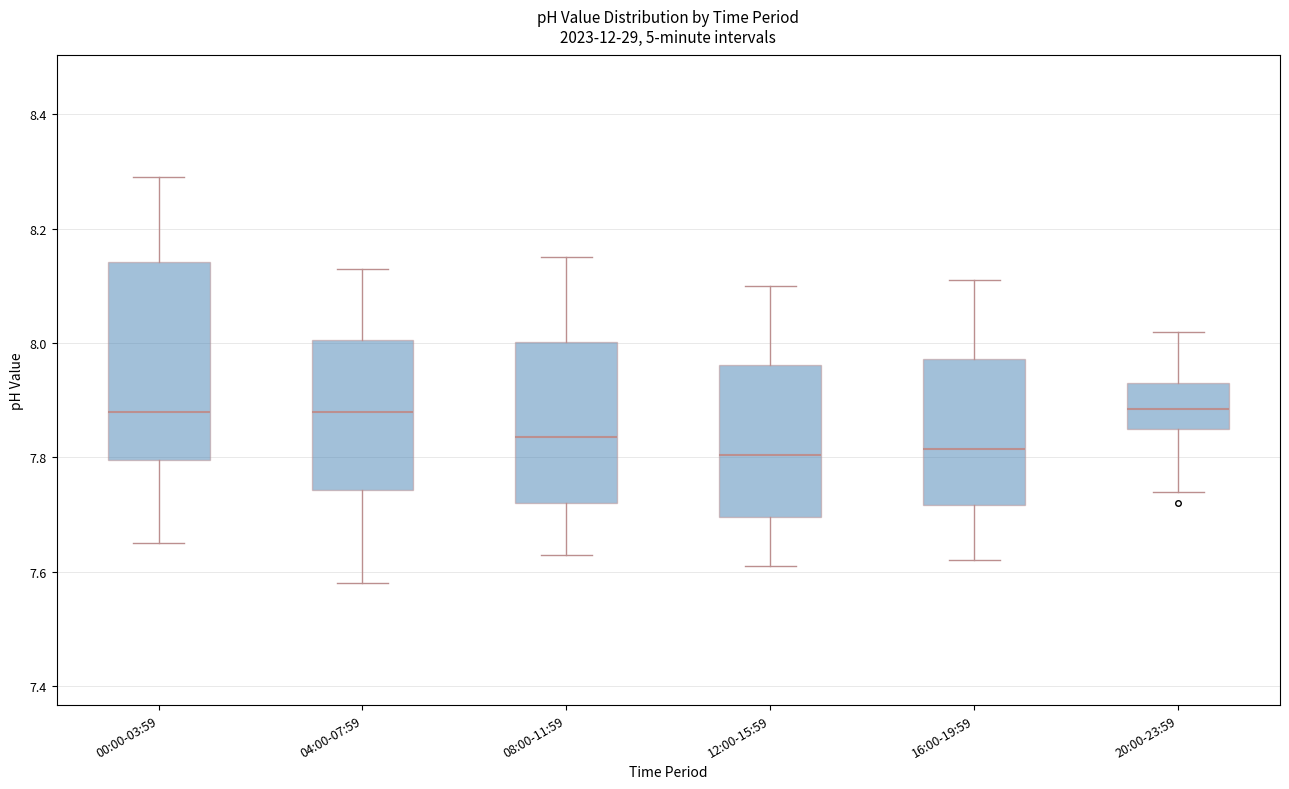

Reading left to right, read every box against the y-axis: the position of its median line, the range the box covers, and the ends of its whiskers. The values are not printed on the chart, so give them approximately, as read against the axis.

00:00-03:59: median 7.88, box 7.80 to 8.14, whiskers 7.66 to 8.30
04:00-07:59: median 7.88, box 7.74 to 8.00, whiskers 7.58 to 8.14
08:00-11:59: median 7.84, box 7.72 to 8.00, whiskers 7.64 to 8.16
12:00-15:59: median 7.80, box 7.70 to 7.96, whiskers 7.62 to 8.10
16:00-19:59: median 7.82, box 7.72 to 7.98, whiskers 7.62 to 8.12
20:00-23:59: median 7.88, box 7.86 to 7.94, whiskers 7.74 to 8.02